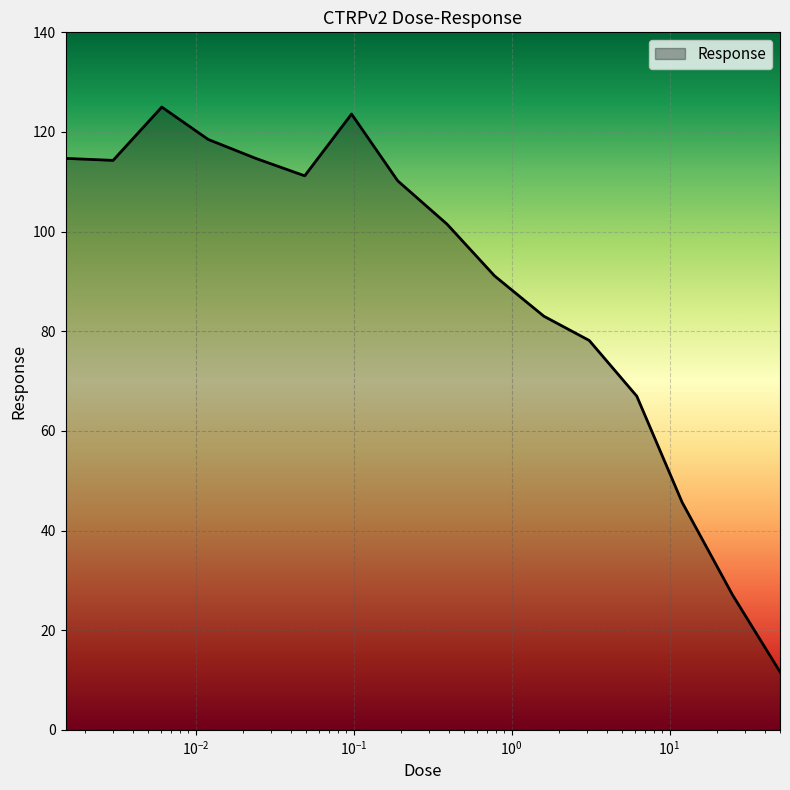

What is the difference between the maximum and minimum values?

113.4